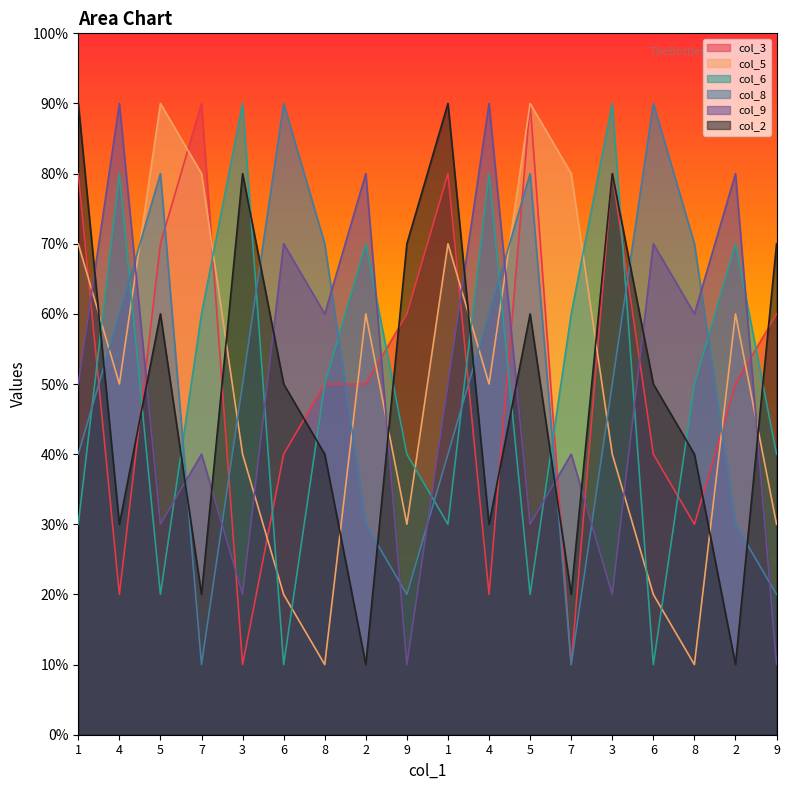

How many col_9 values are between 3 and 7?

10